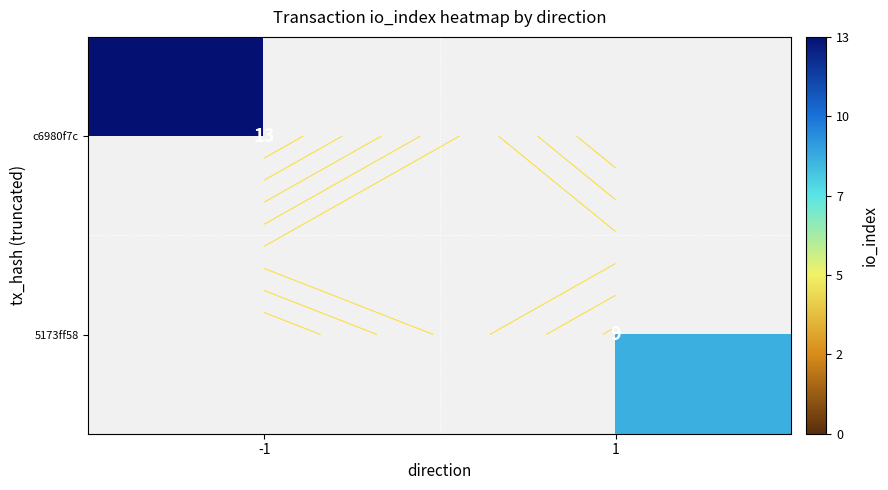

List the series in order of their peak value, highest first.

c6980f7c, 5173ff58